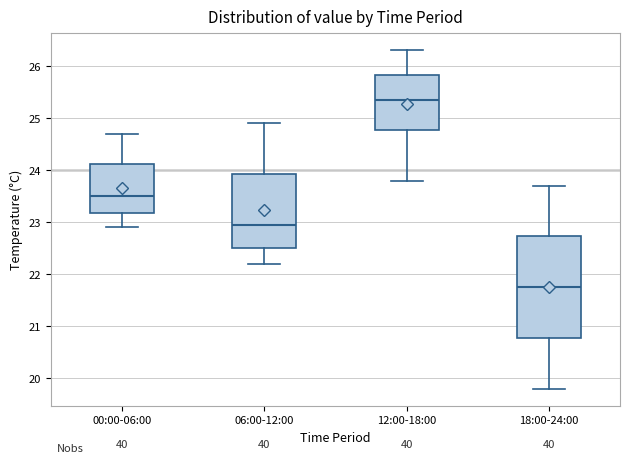

Where is the upper edge of the box for 12:00-18:00 on the y-axis? The values are not printed on the chart, so give them approximately, as read against the axis.

25.8